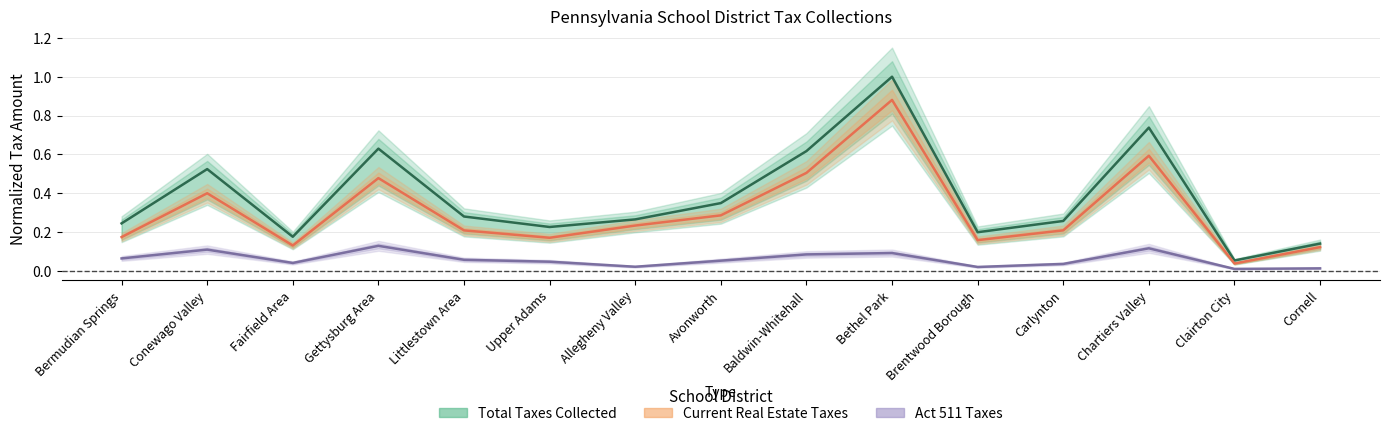

Rank the series by their average value, from highest to lowest.

Total Taxes Collected, Current and Interim Real Estate Taxes Collected, Act 1 Act 511 and First Class SD Taxes Collected